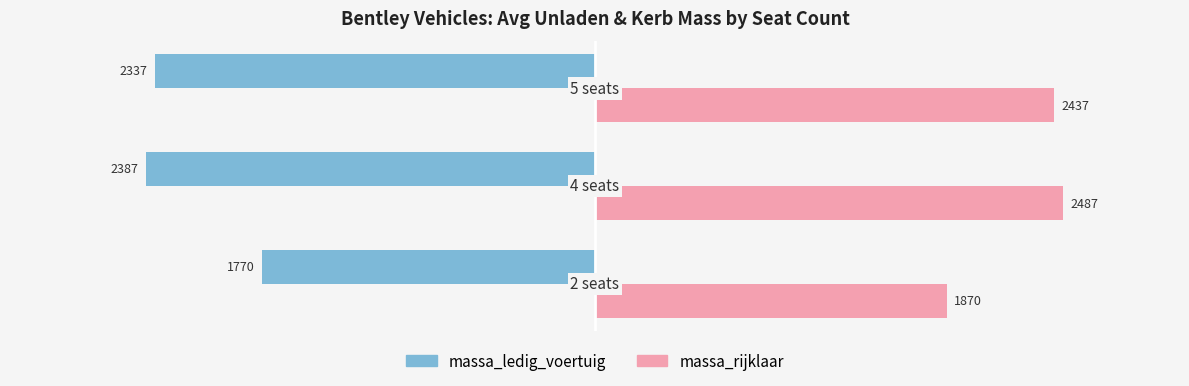

At how many categories does at least one series exceed 549?

3